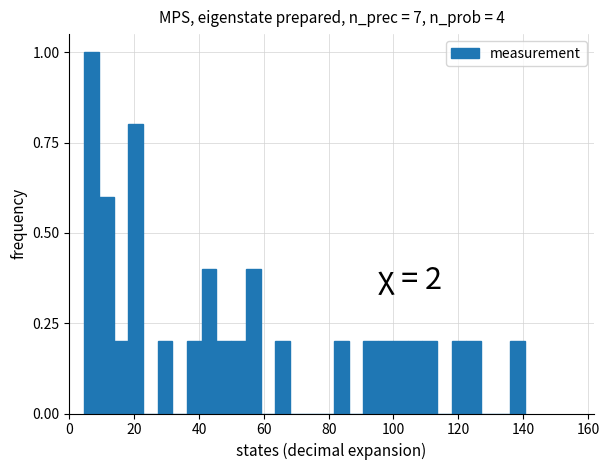

Around what value on the x-axis is the tallest bar? Give the approximate position of its centre, as read against the axis.

6